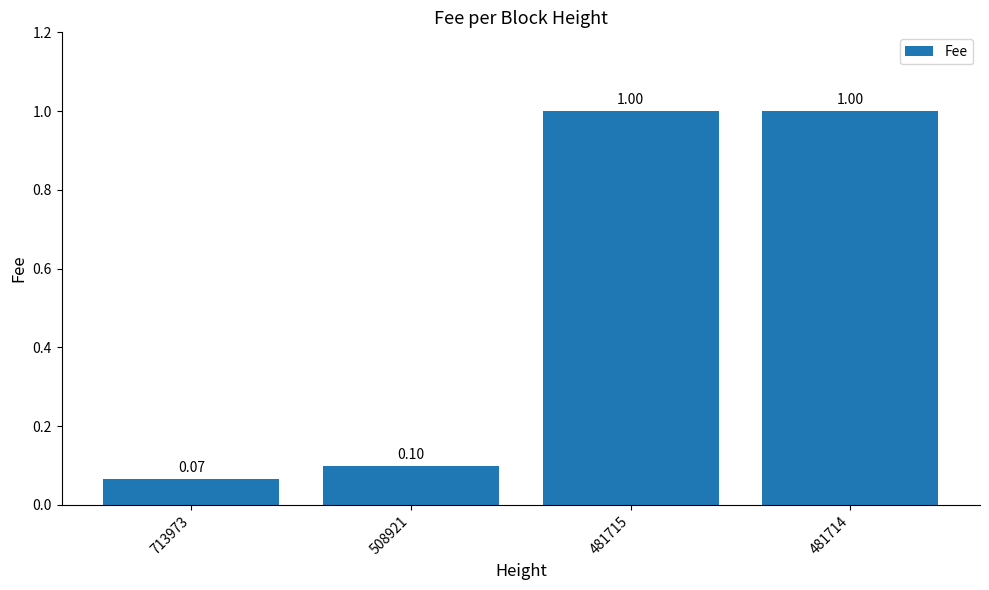

The value at 713973 is 0.0. True or false?

False